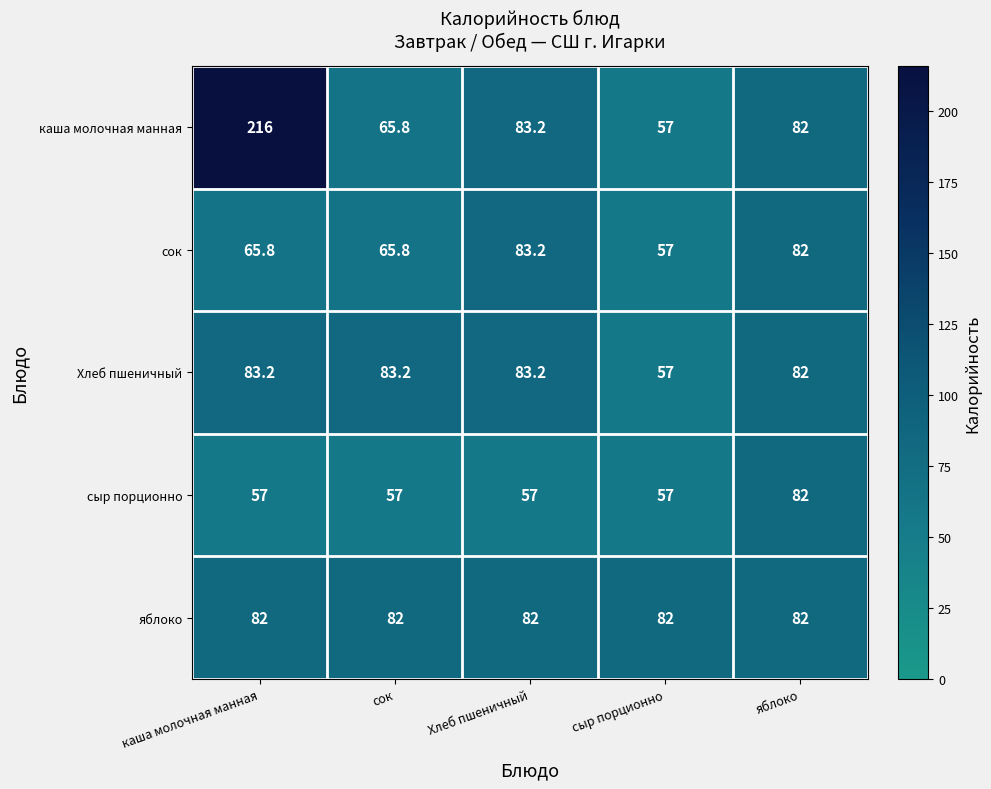

How many data points does each series have?

5